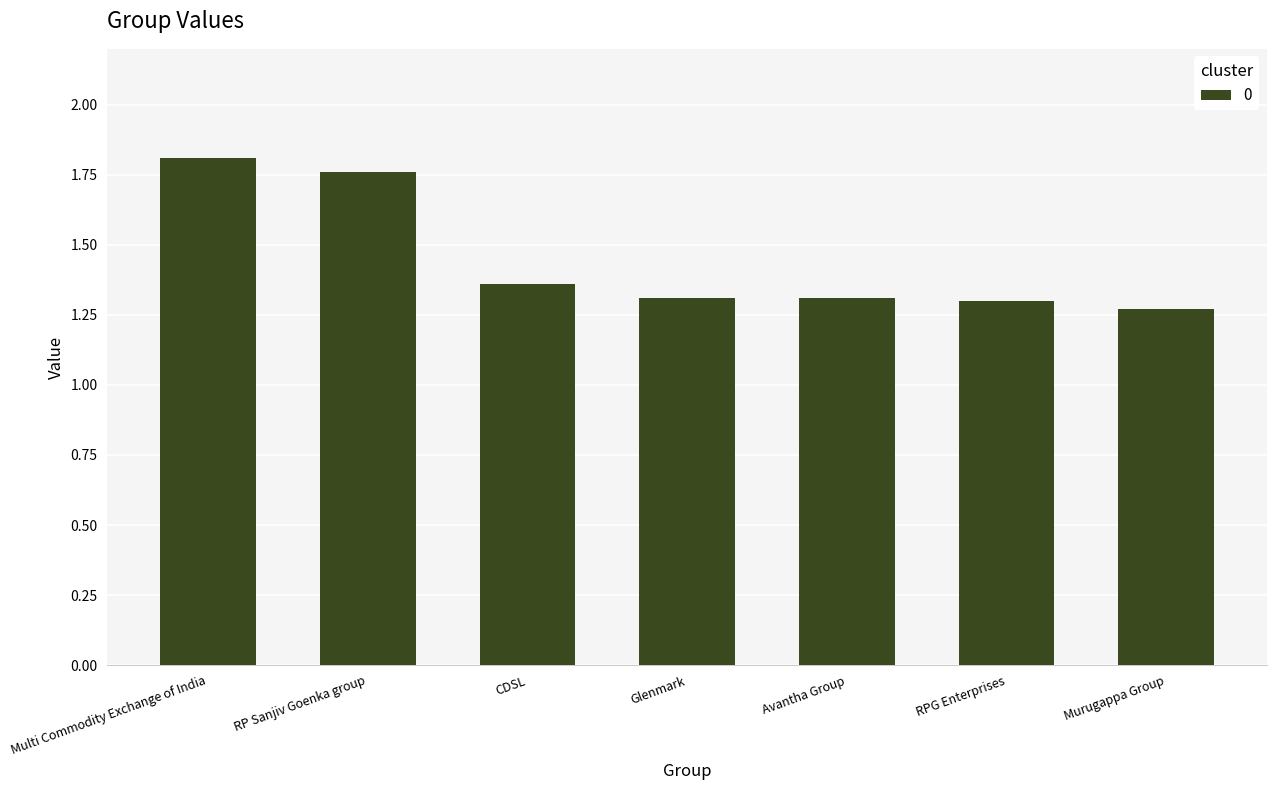

True or false: the data shows 0.8 at Glenmark.

False